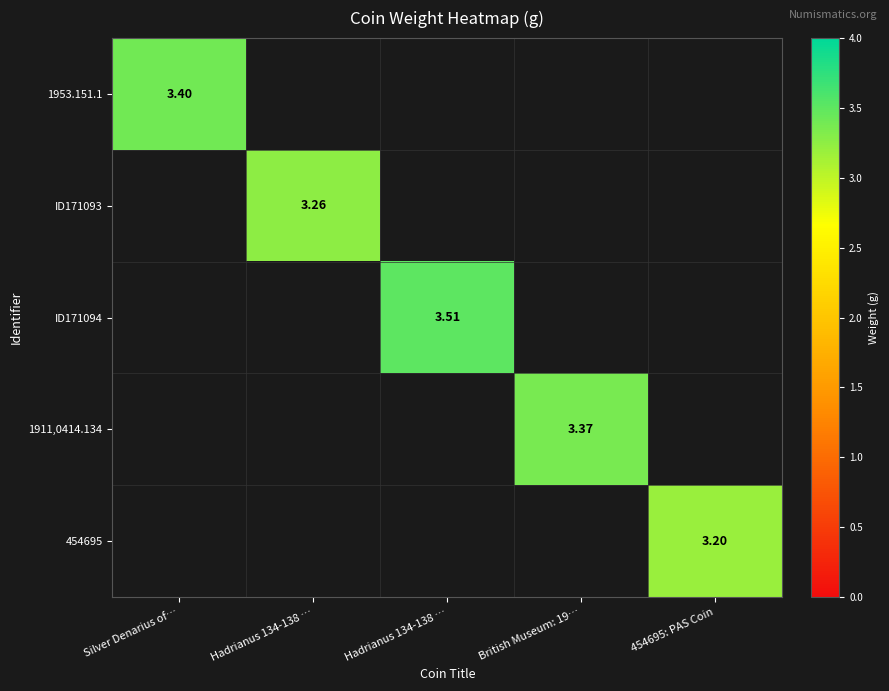

True or false: ID171094 has a value of 0.0 at 454695: PAS Coin.

True